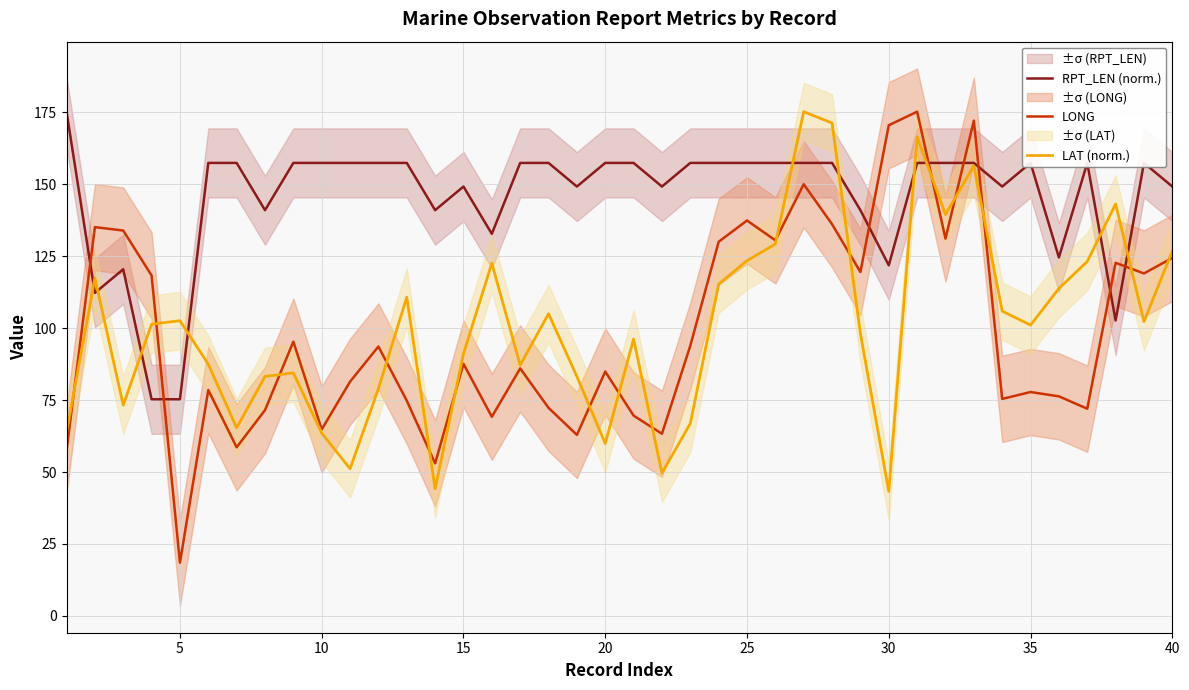

True or false: RPT_LEN (norm.) and LONG cross at least once.

True